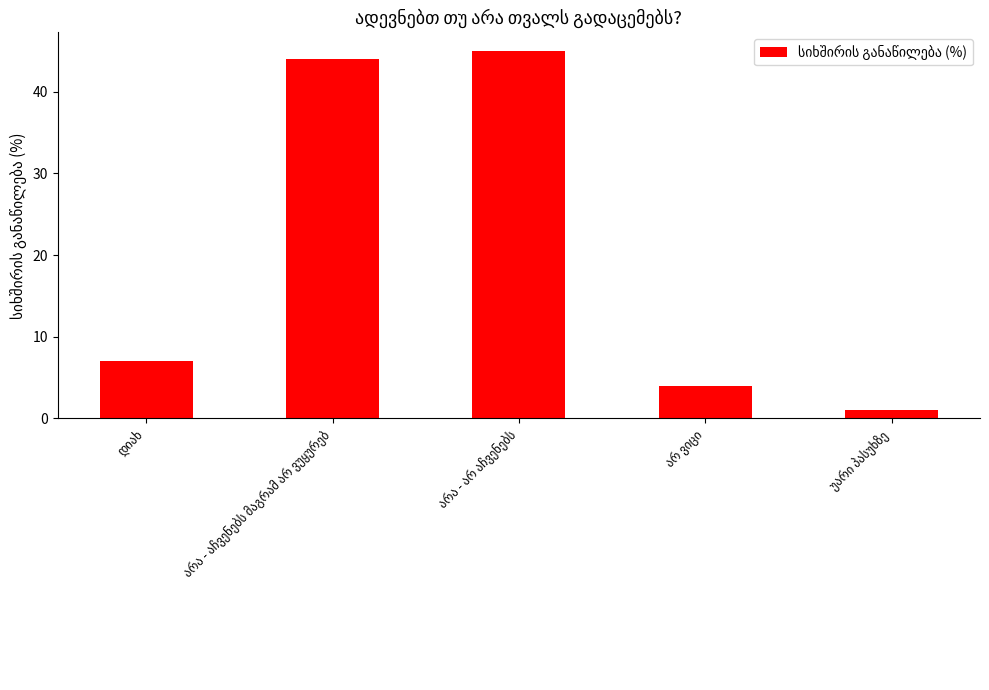

What is the value of the 2nd bar from the left?

44